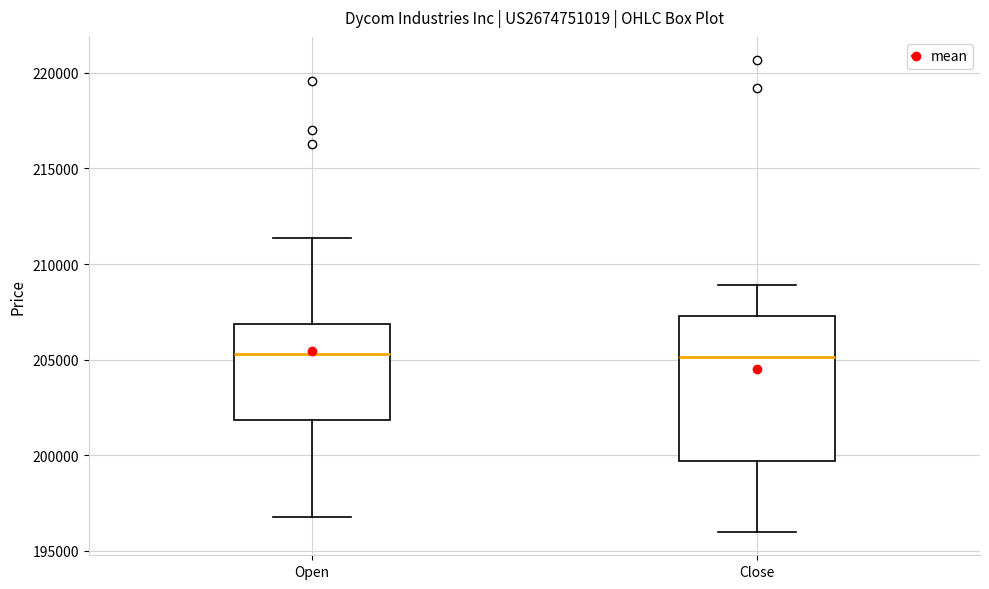

Reading left to right, transcribe this box plot: for each box, give where its median line is, the range the box spans, and where its two whiskers end, as read against the y-axis. The values are not printed on the chart, so give them approximately, as read against the axis.

Open: median 205500, box 202000 to 207000, whiskers 197000 to 211500
Close: median 205000, box 199500 to 207500, whiskers 196000 to 209000